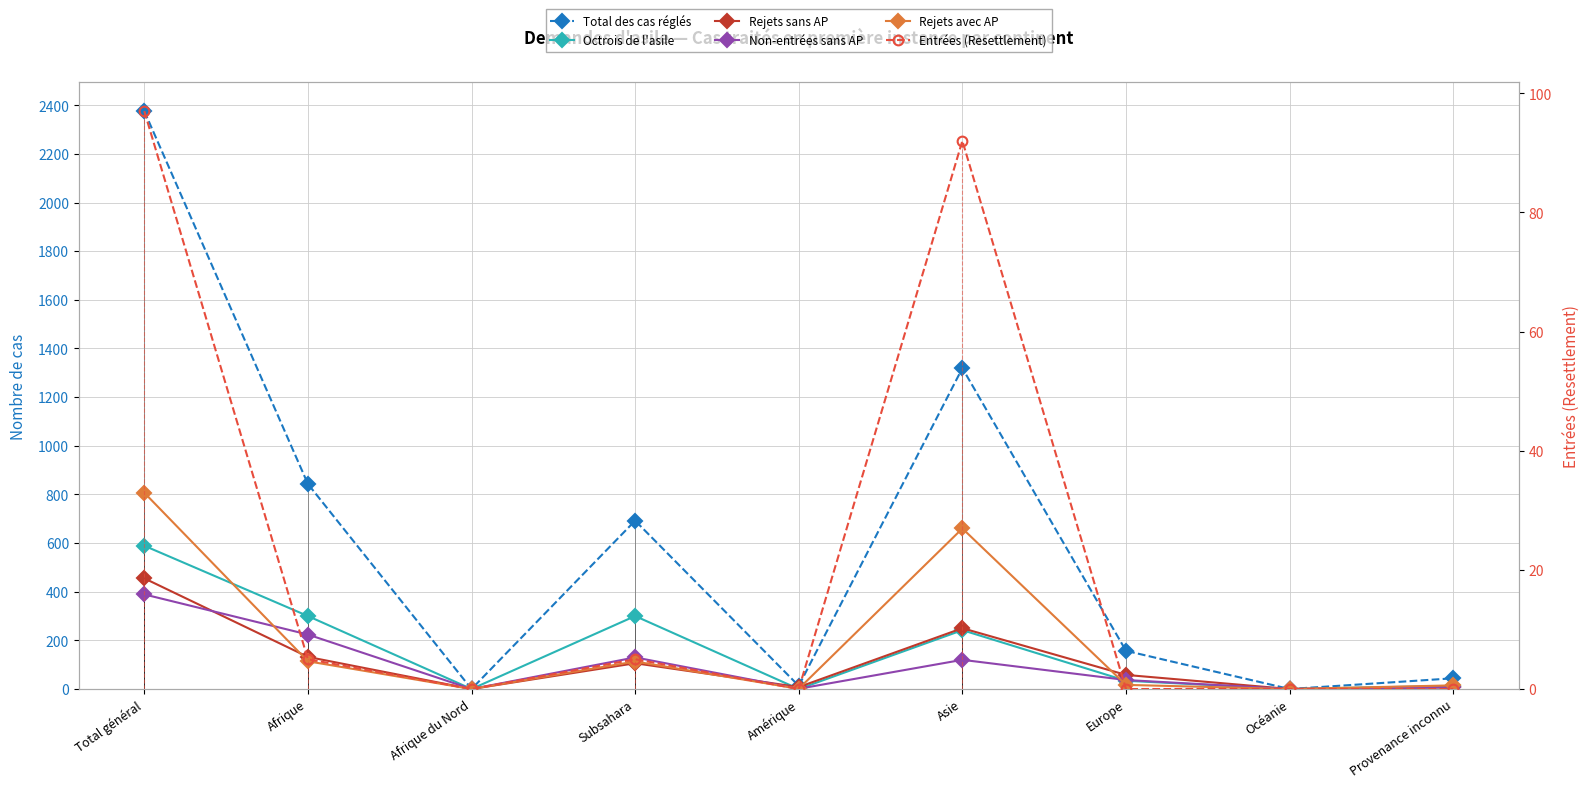

How many interior local valleys does the Total des cas réglés series have?

3